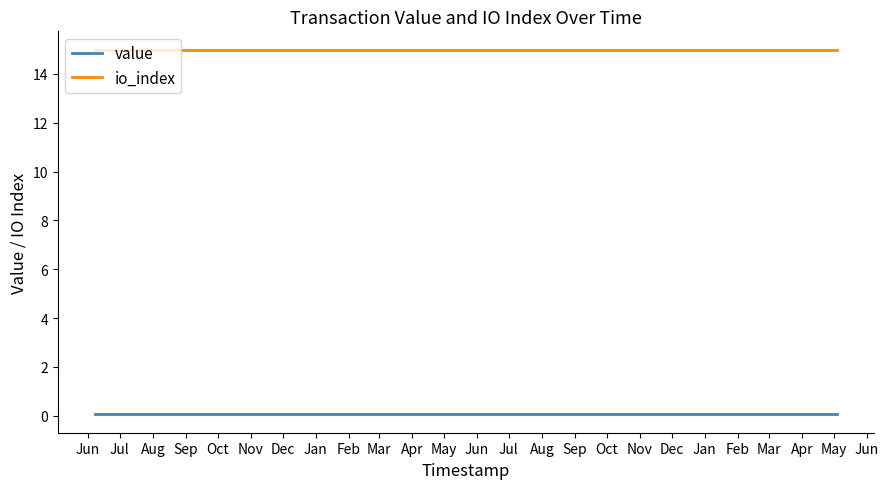

Rank the series by their average value, from lowest to highest.

value, io_index